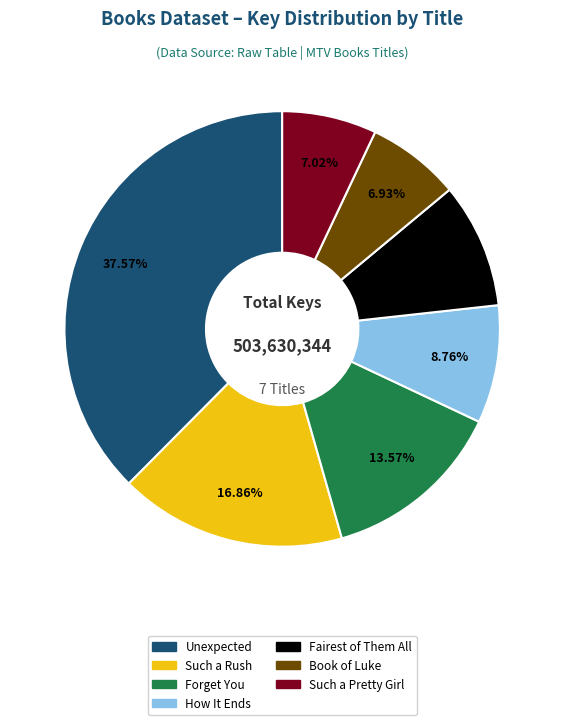

Is it true that Forget You is 2% of the pie?

False